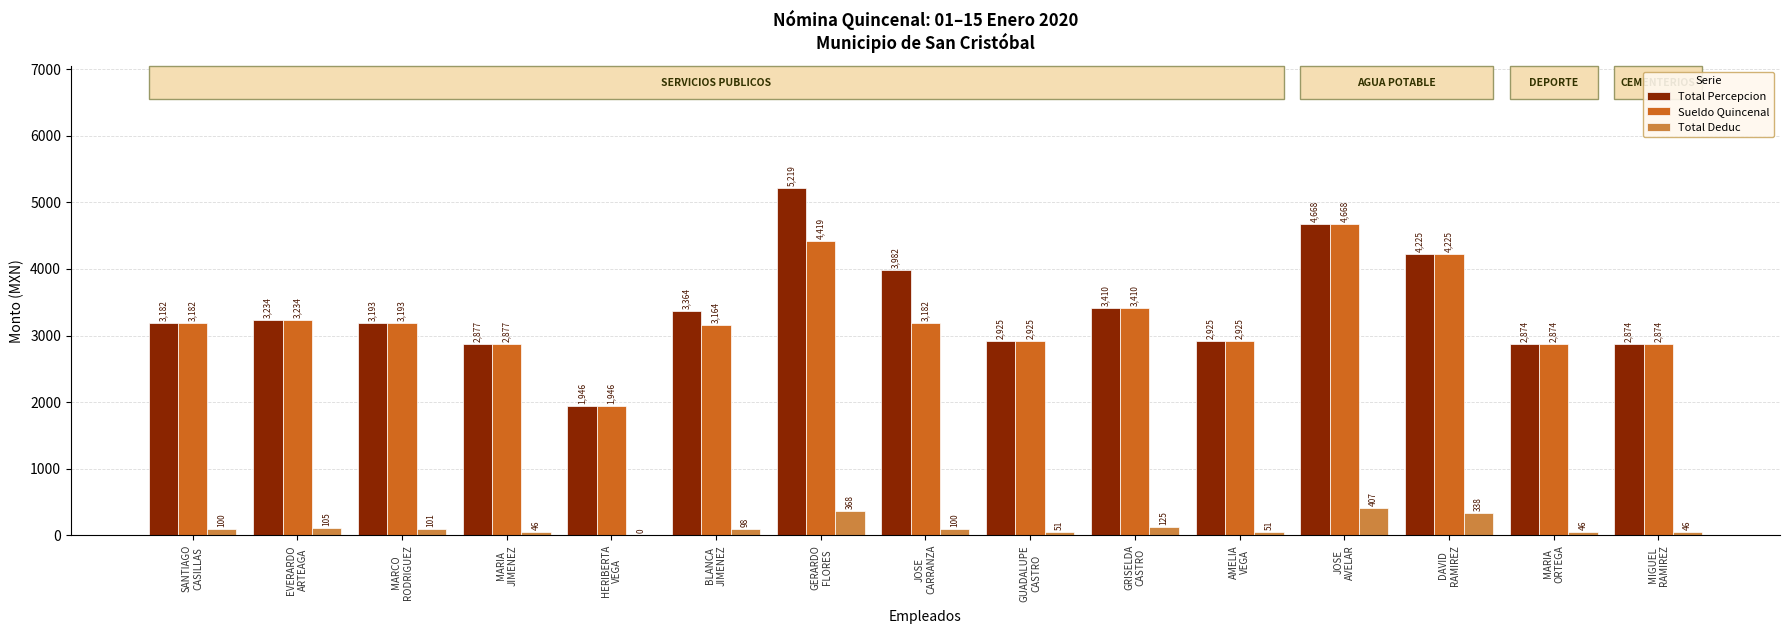

At which category is the sum across all series the highest?

GERARDO
FLORES